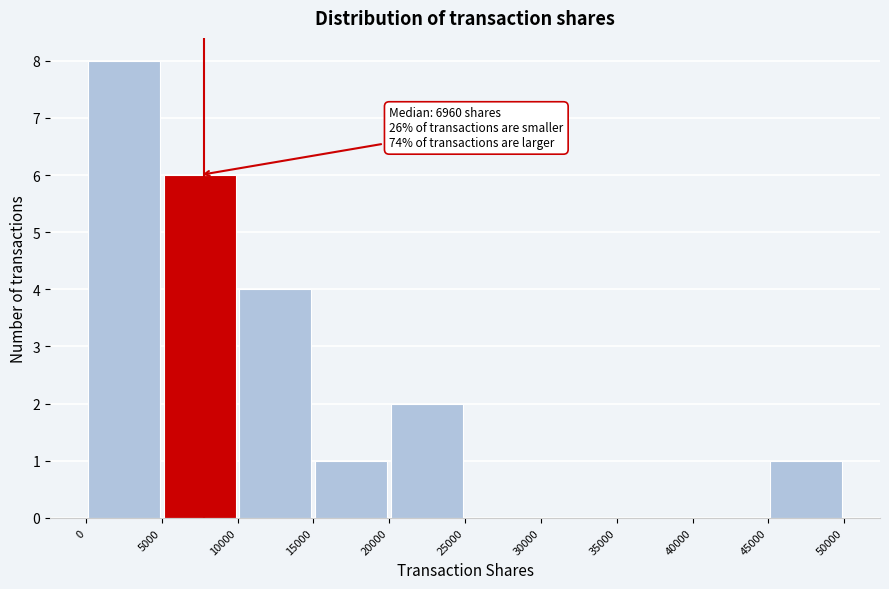

Over which range of the x-axis is the bar tallest?

0 to 5000